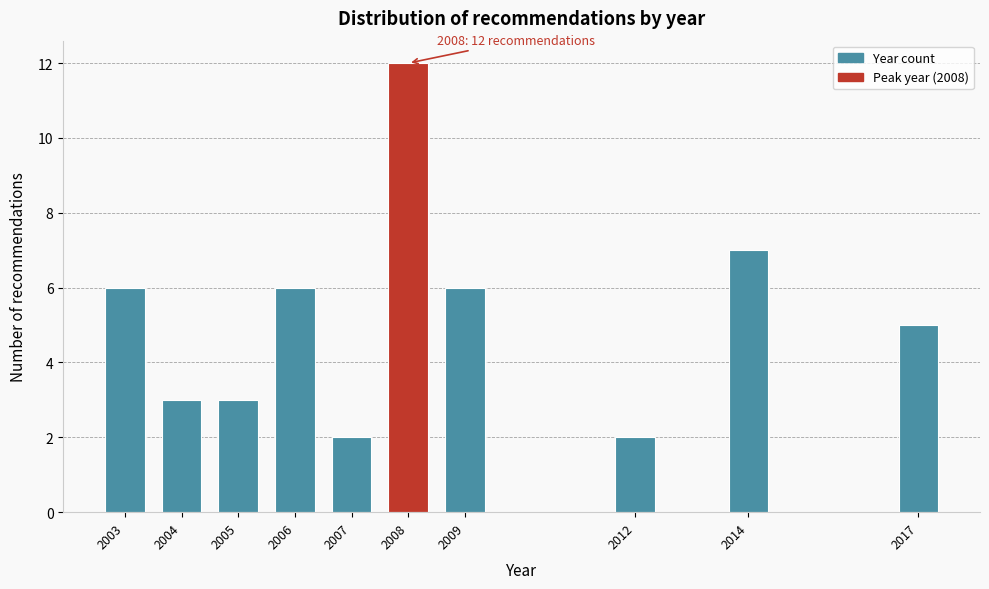

Reading right to left, transcribe all the data shown in this chart.

5	7	2	6	12	2	6	3	3	6